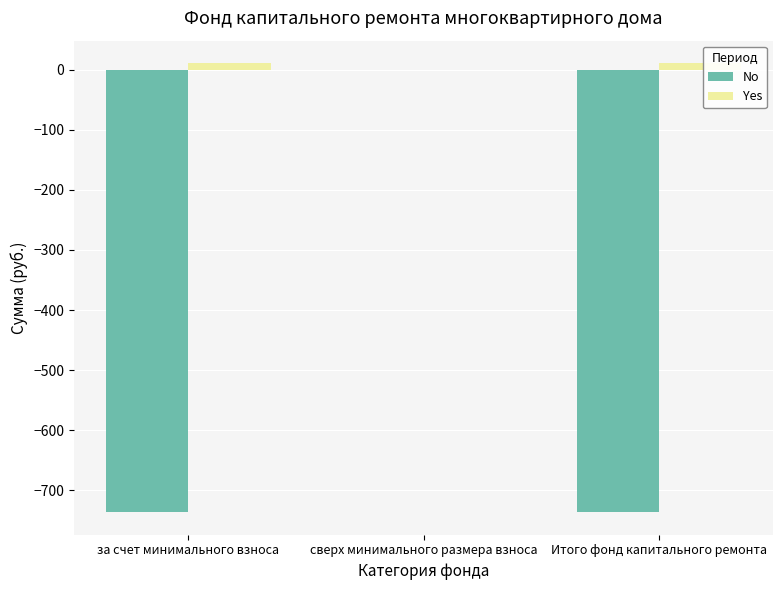

How many distinct data groups are displayed?

2